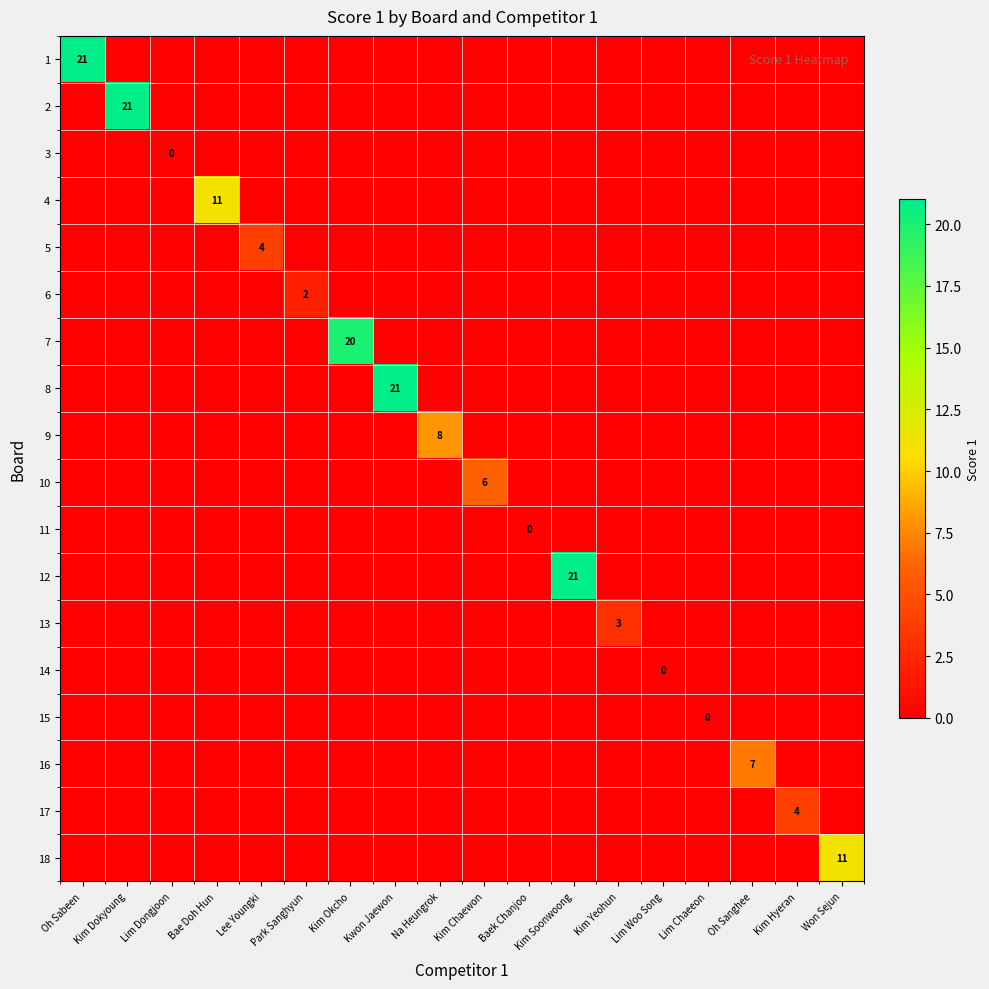

Which has a higher value, Kim Dokyoung or Na Heungrok?

Kim Dokyoung